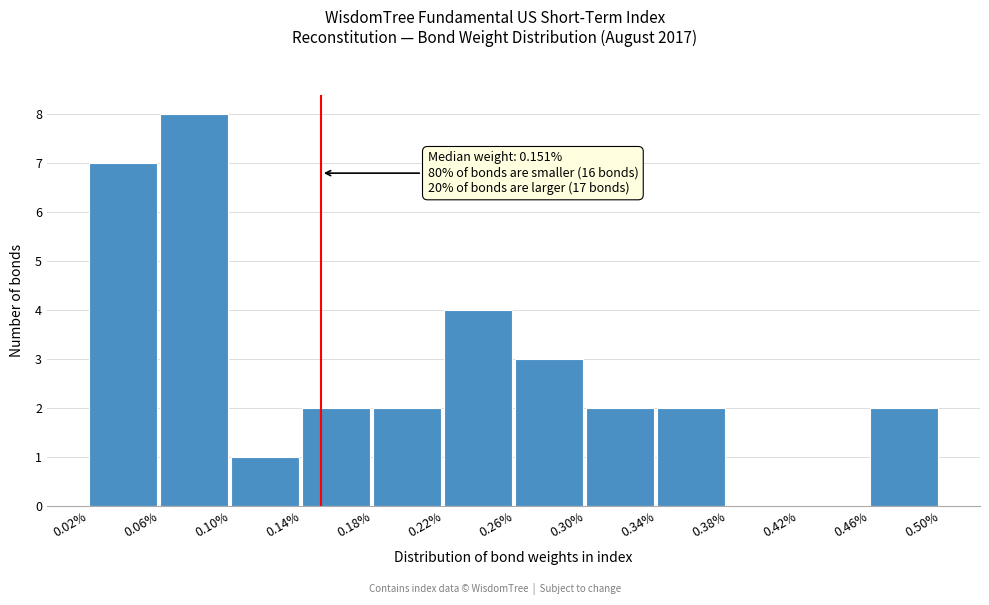

Which range on the x-axis has the tallest bar?

0.06% to 0.10%